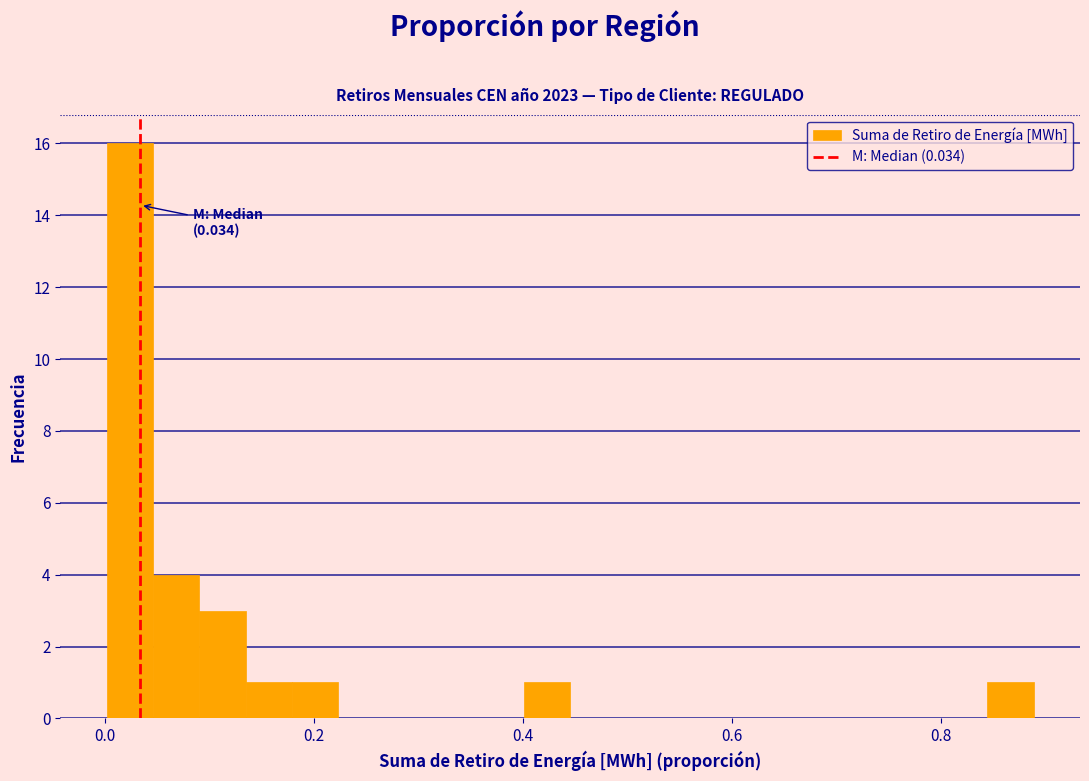

Read against the x-axis, roughly where is the centre of the tallest bar?

0.02